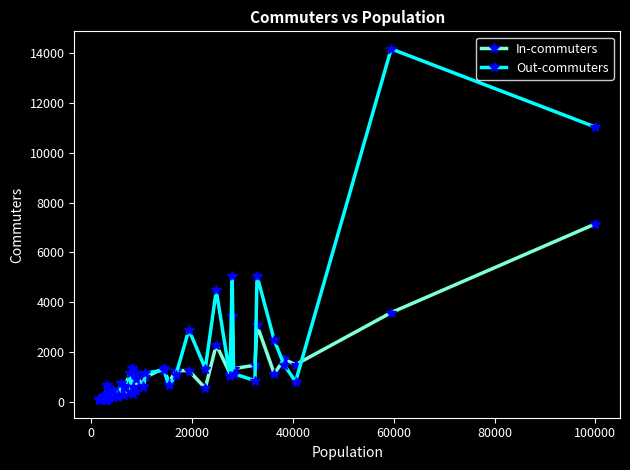

Rank the series by their maximum value, from lowest to highest.

In-commuters, Out-commuters